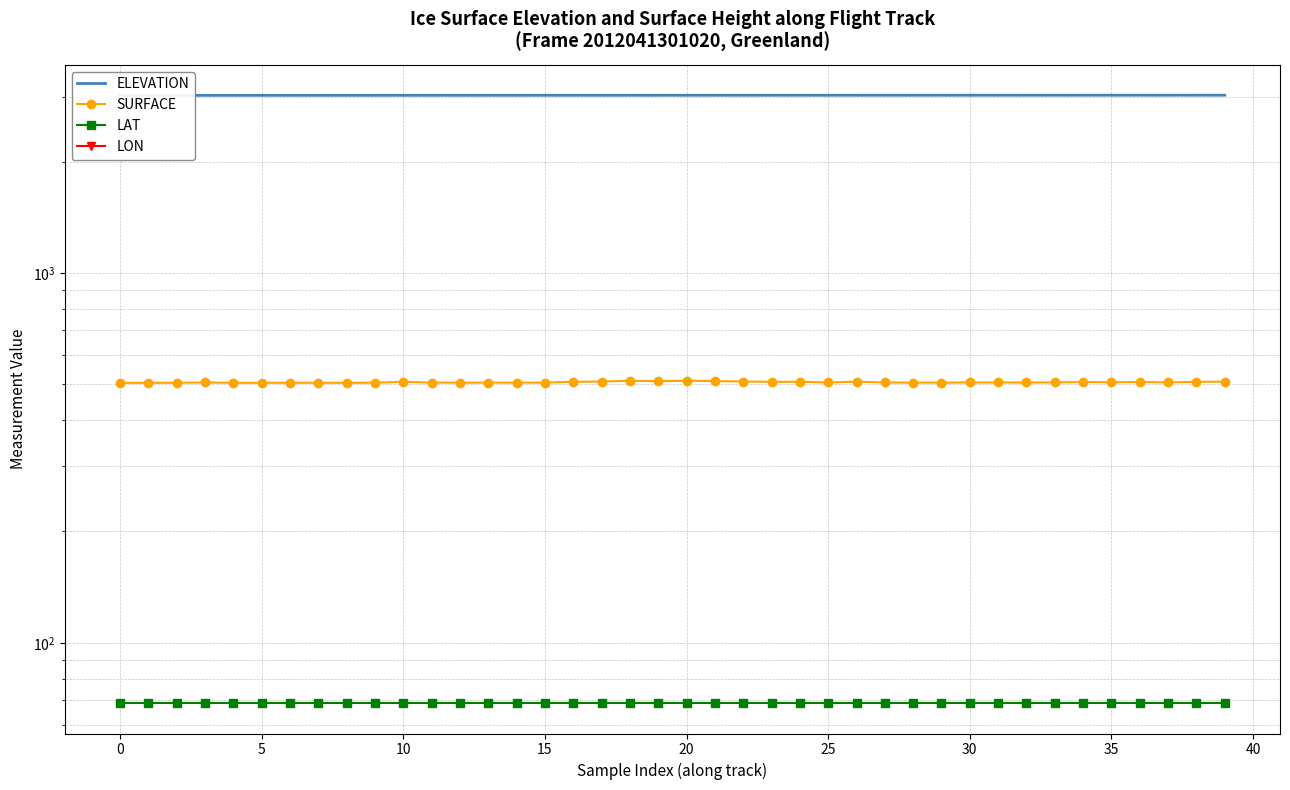

What is the spread (max minus min) of values at 14?

3066.4